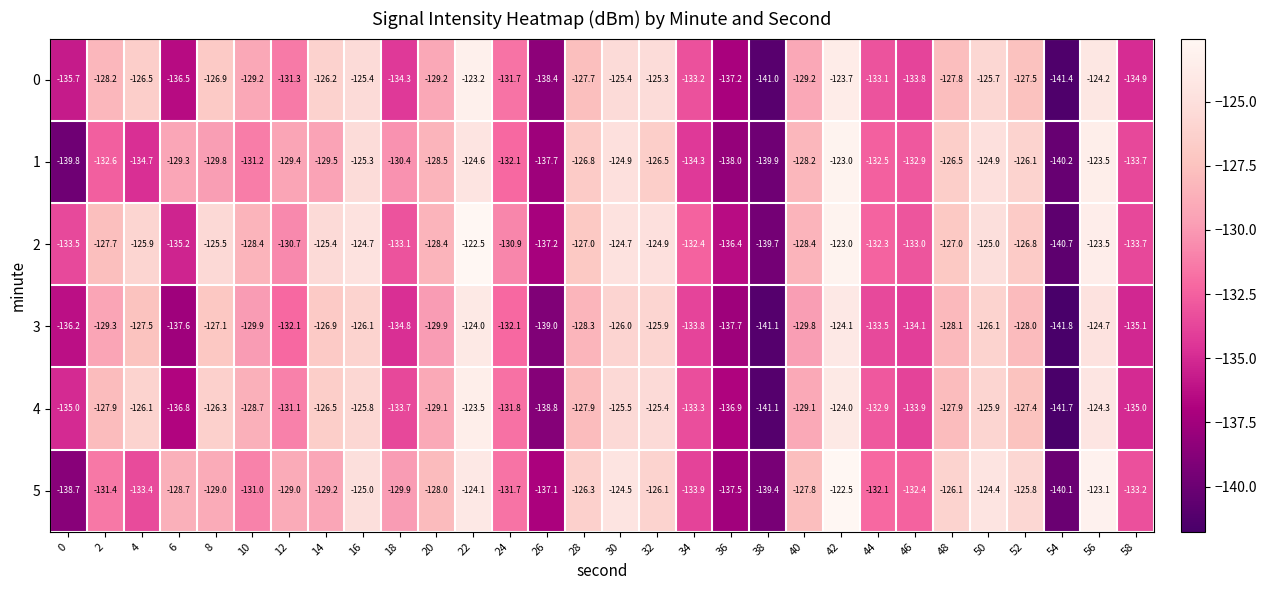

Which category has the lowest value in the 1 series?

54